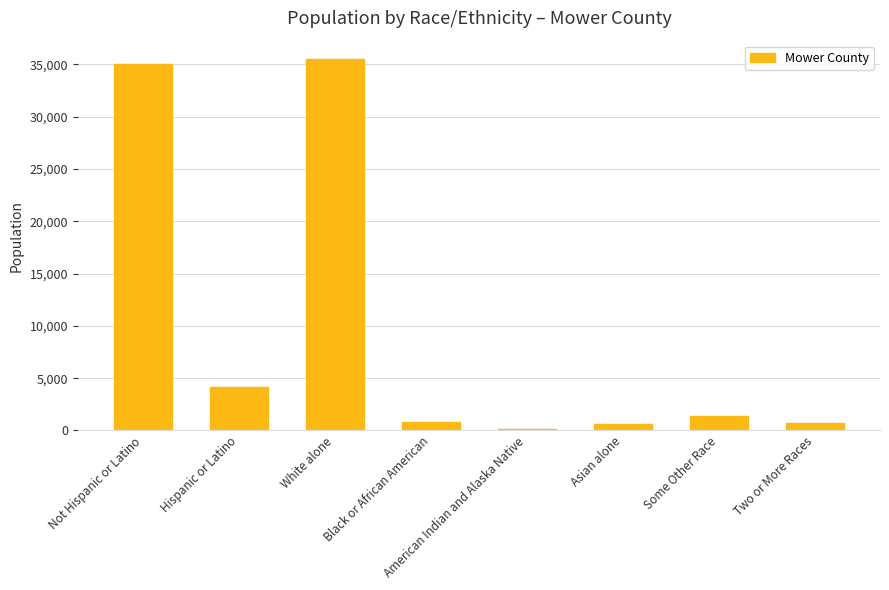

Count the number of data series in this chart.

1